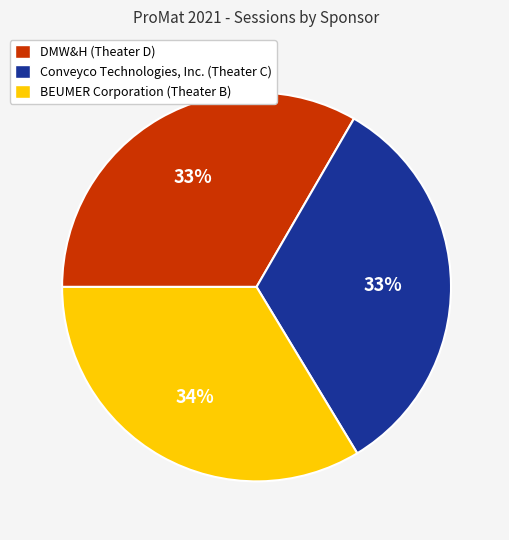

True or false: BEUMER Corporation (Theater B) accounts for 34% of the total.

True